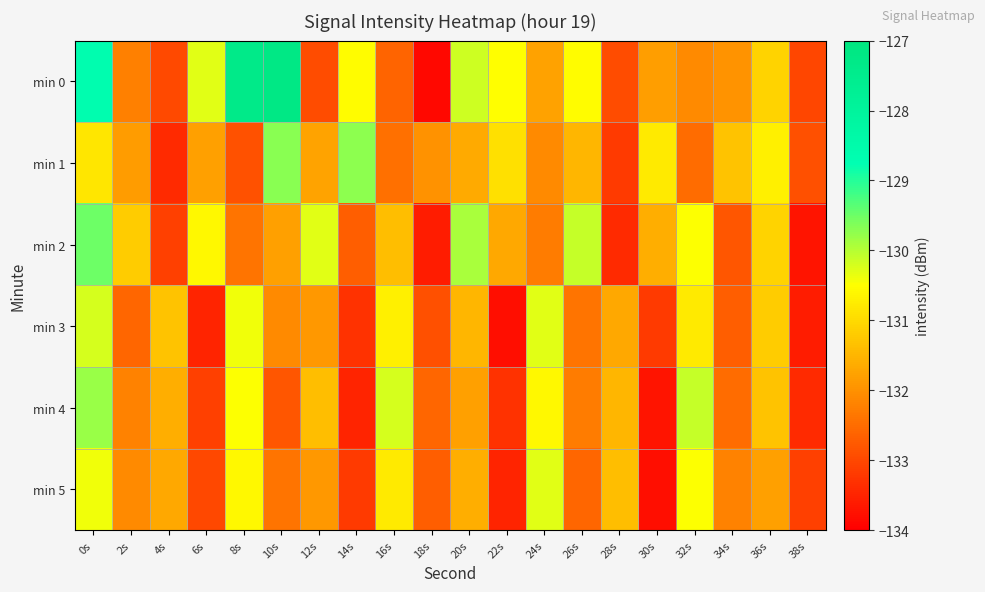

What is the total value across all series at 14s?

-793.0